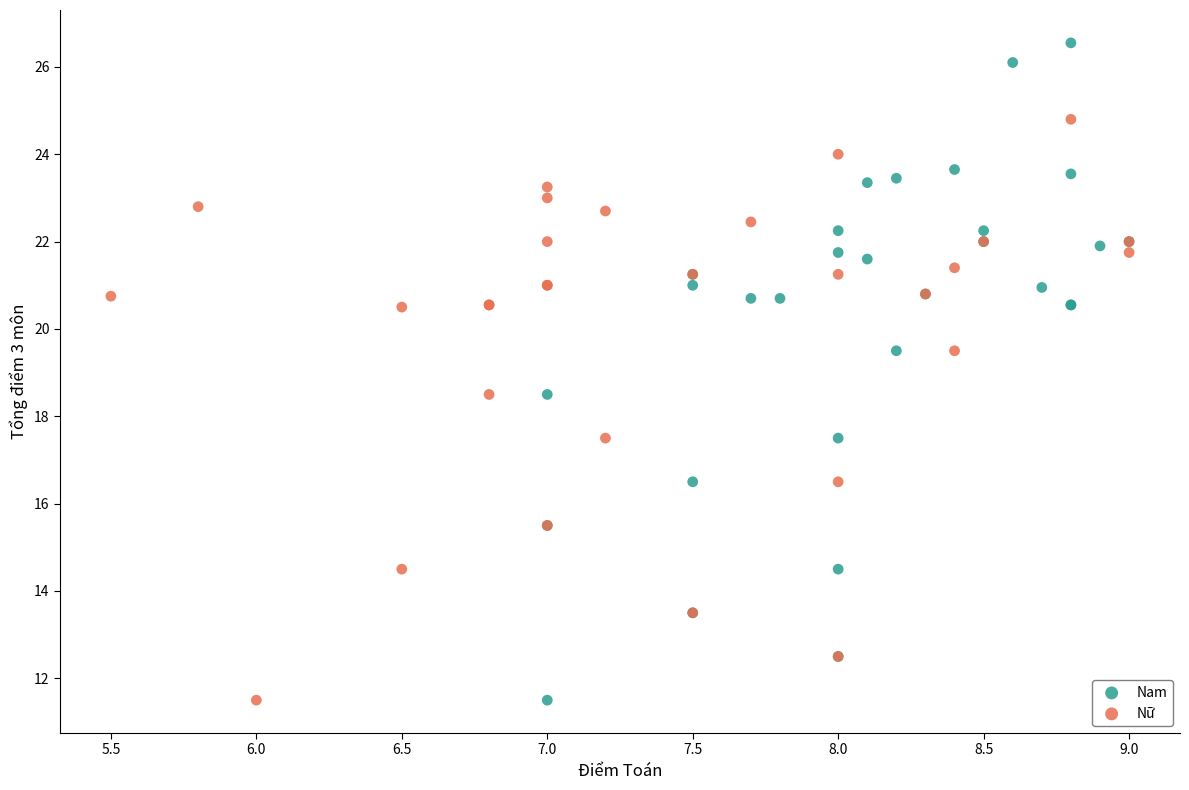

Which series has the widest spread of Y values?

Nam